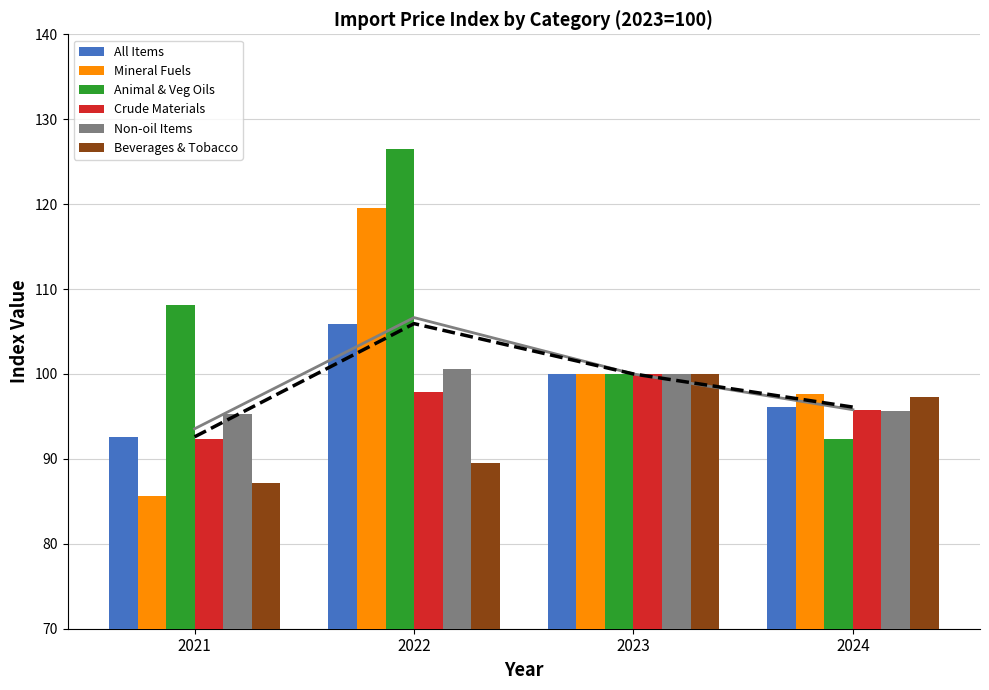

What is the highest value of the Non-oil Items series?

100.6